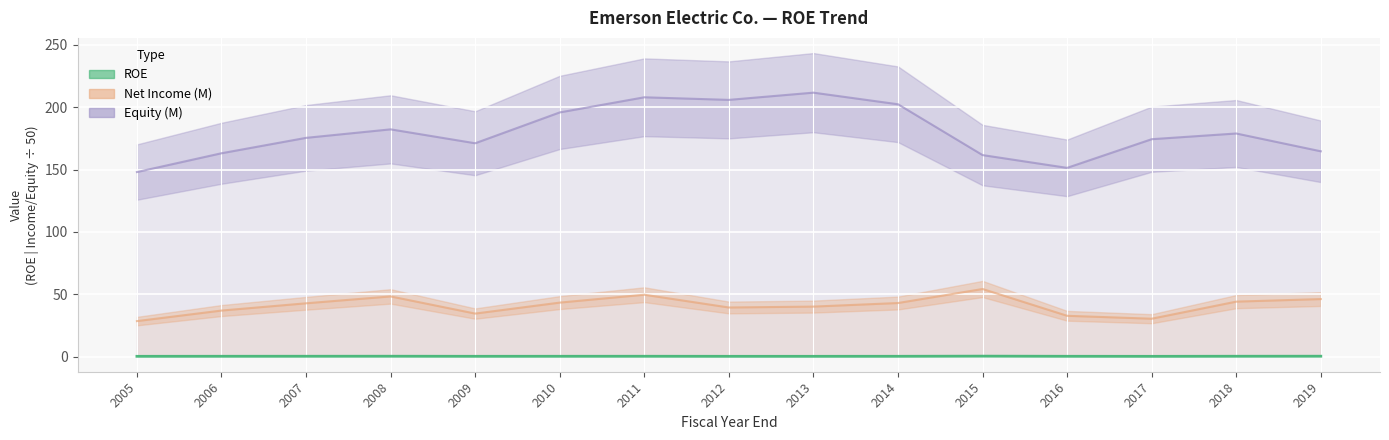

List the labels in order of Net Income (M) value, smallest first.

2005, 2017, 2016, 2009, 2006, 2012, 2013, 2007, 2014, 2010, 2018, 2019, 2008, 2011, 2015